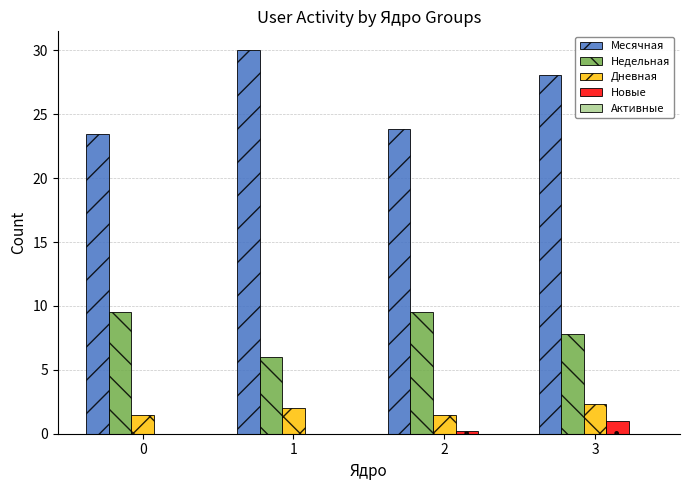

How many data points in Месячная are above 28?

2